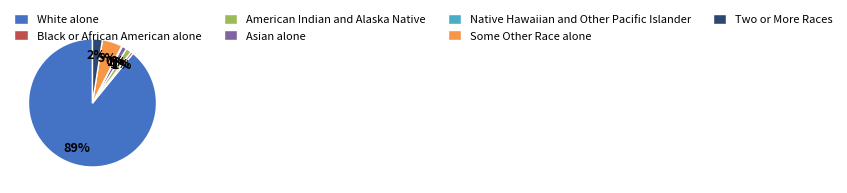

Is the sum of American Indian and Alaska Native and Asian alone greater than half?

No